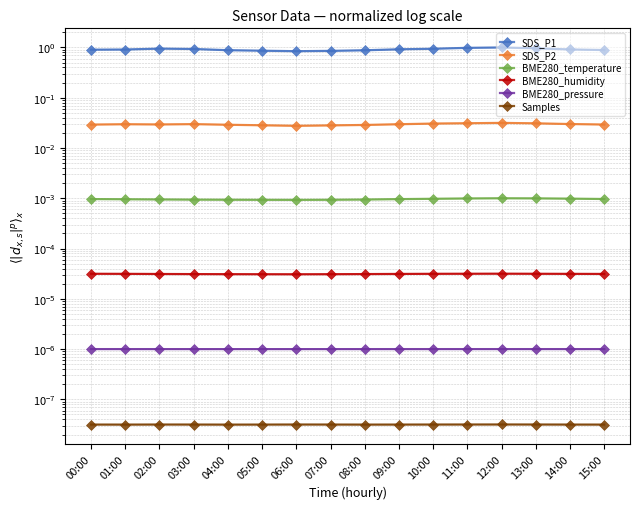

Is it true that SDS_P2 equals 0.0 at 06:00?

True